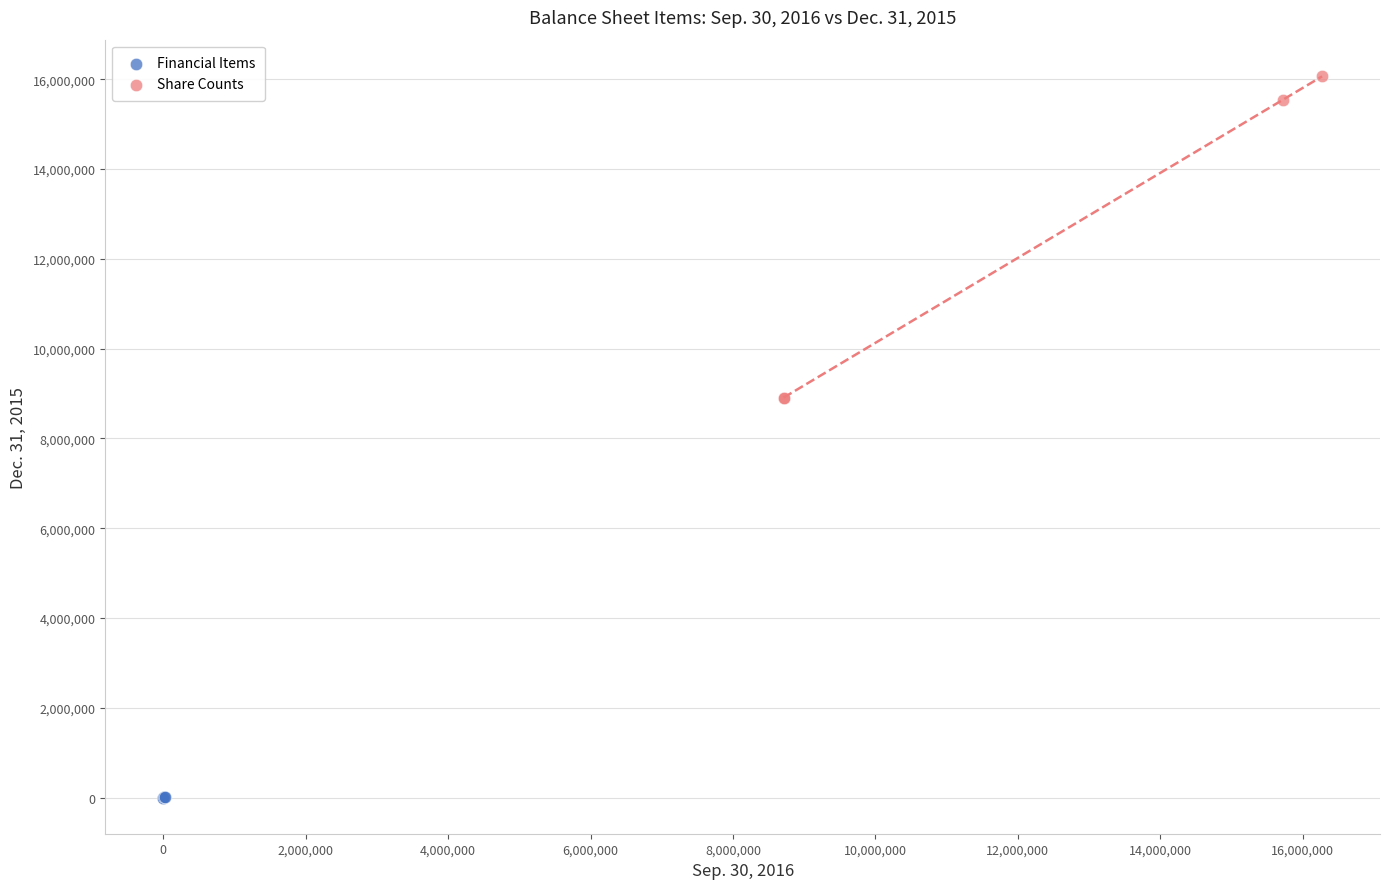

What are all the series names shown in the legend?

Financial Items, Share Counts